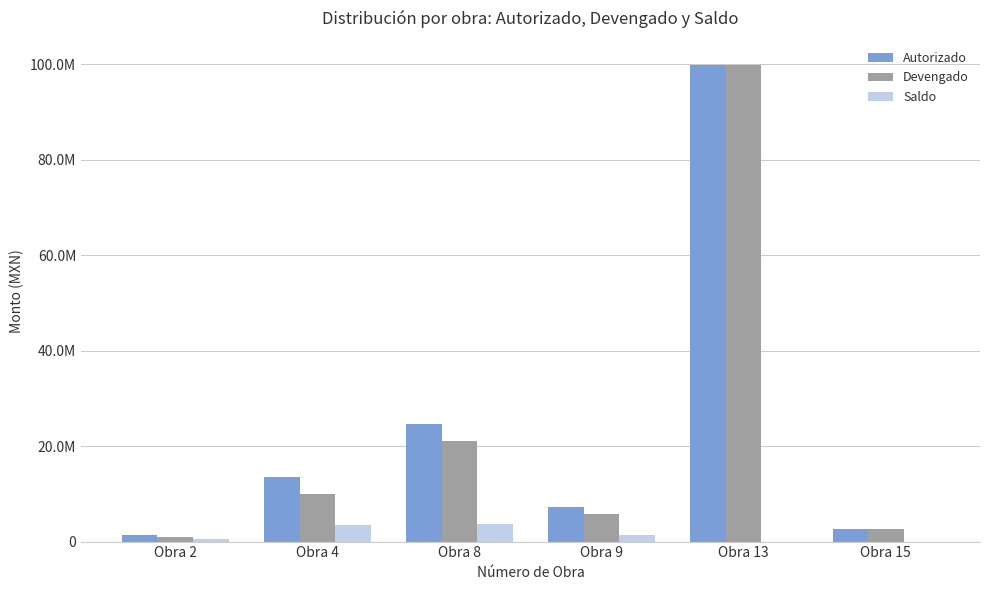

True or false: Autorizado has a value of 7273742.0 at Obra 9.

True